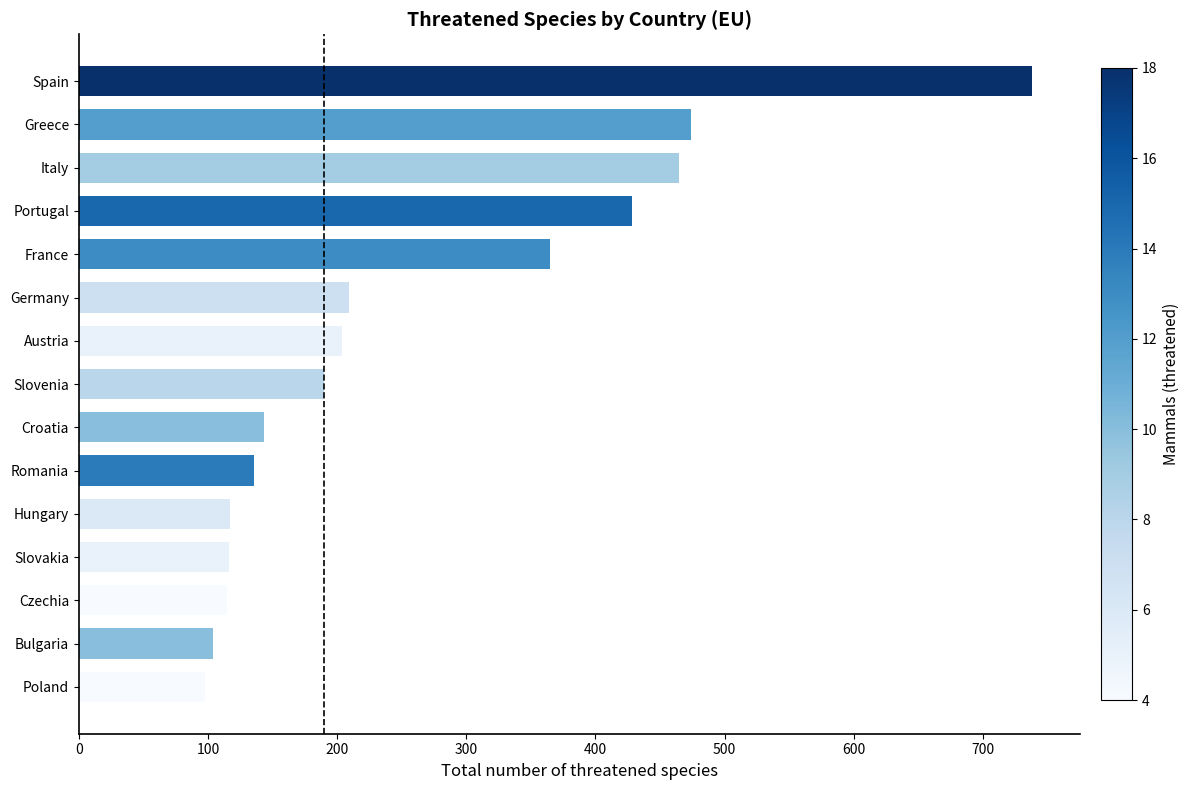

What is the sum of all values?

3902